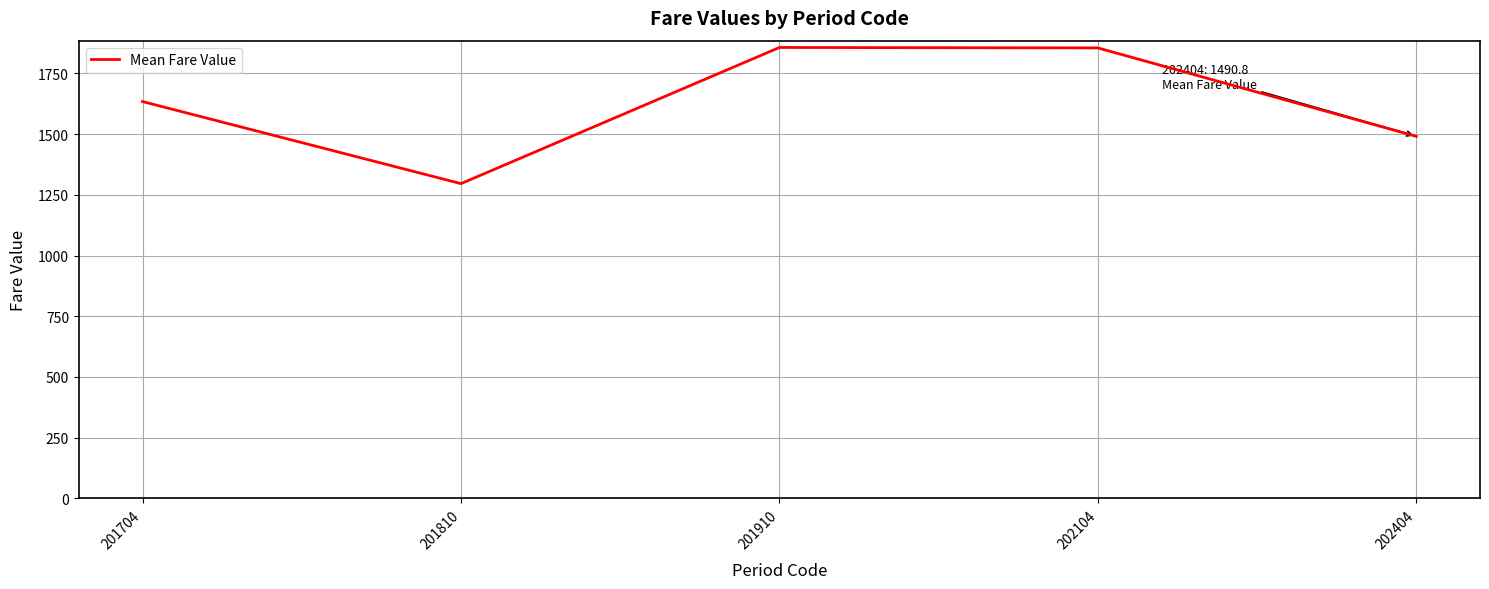

How many values exceed 1633?

3